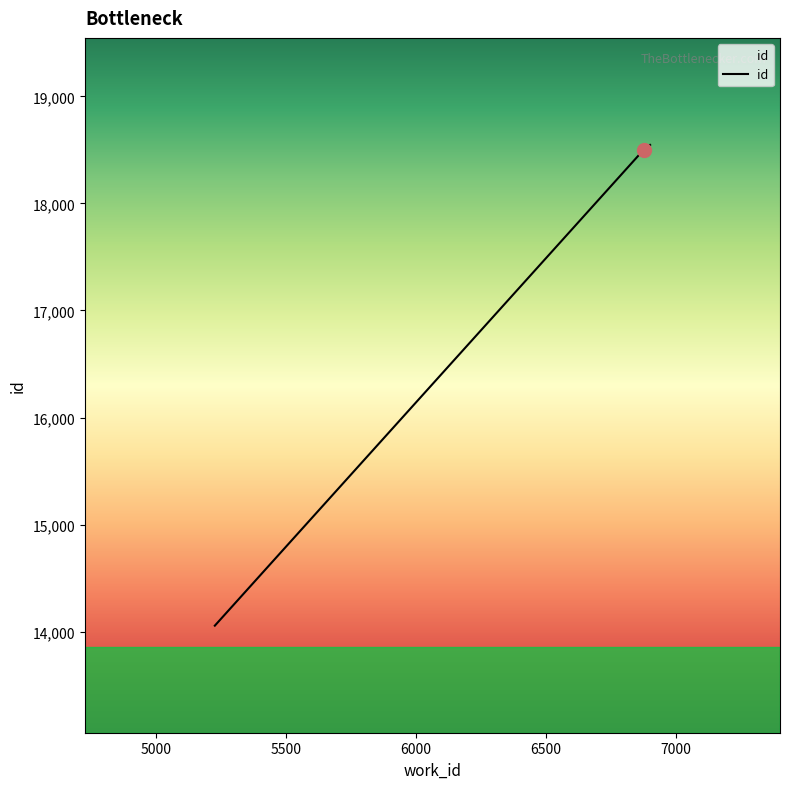

What is the average value?

17624